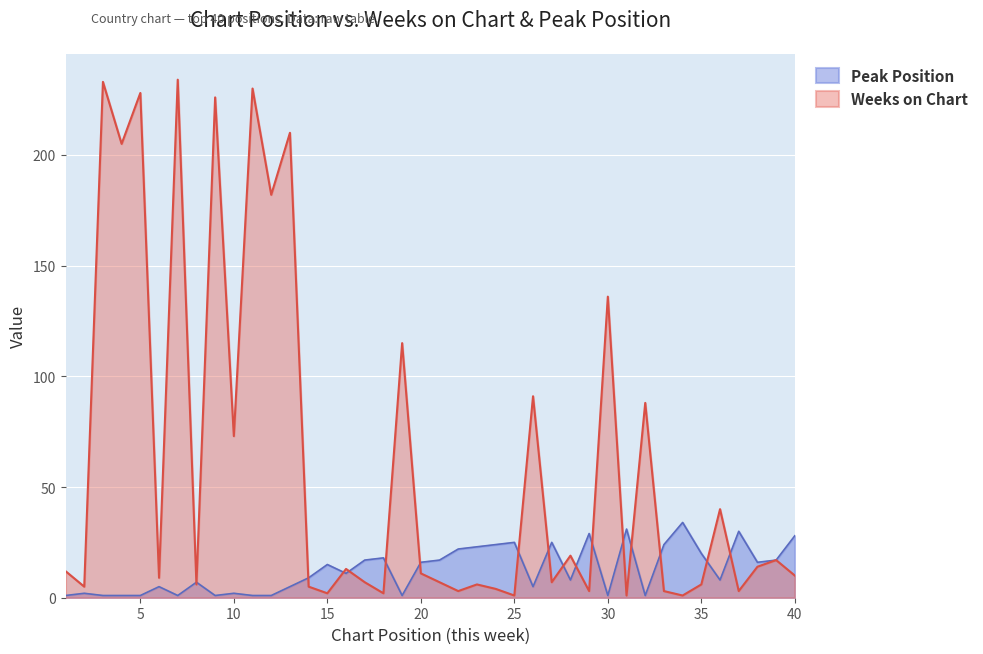

Reading right to left, list all the values displayed in this chart.

Weeks on Chart: 10	17	14	3	40	6	1	3	88	1	136	3	19	7	91	1	4	6	3	7	11	115	2	7	13	2	5	210	182	230	73	226	6	234	9	228	205	233	5	12
Peak Position: 28	17	16	30	8	20	34	24	1	31	1	29	8	25	5	25	24	23	22	17	16	1	18	17	11	15	9	5	1	1	2	1	7	1	5	1	1	1	2	1